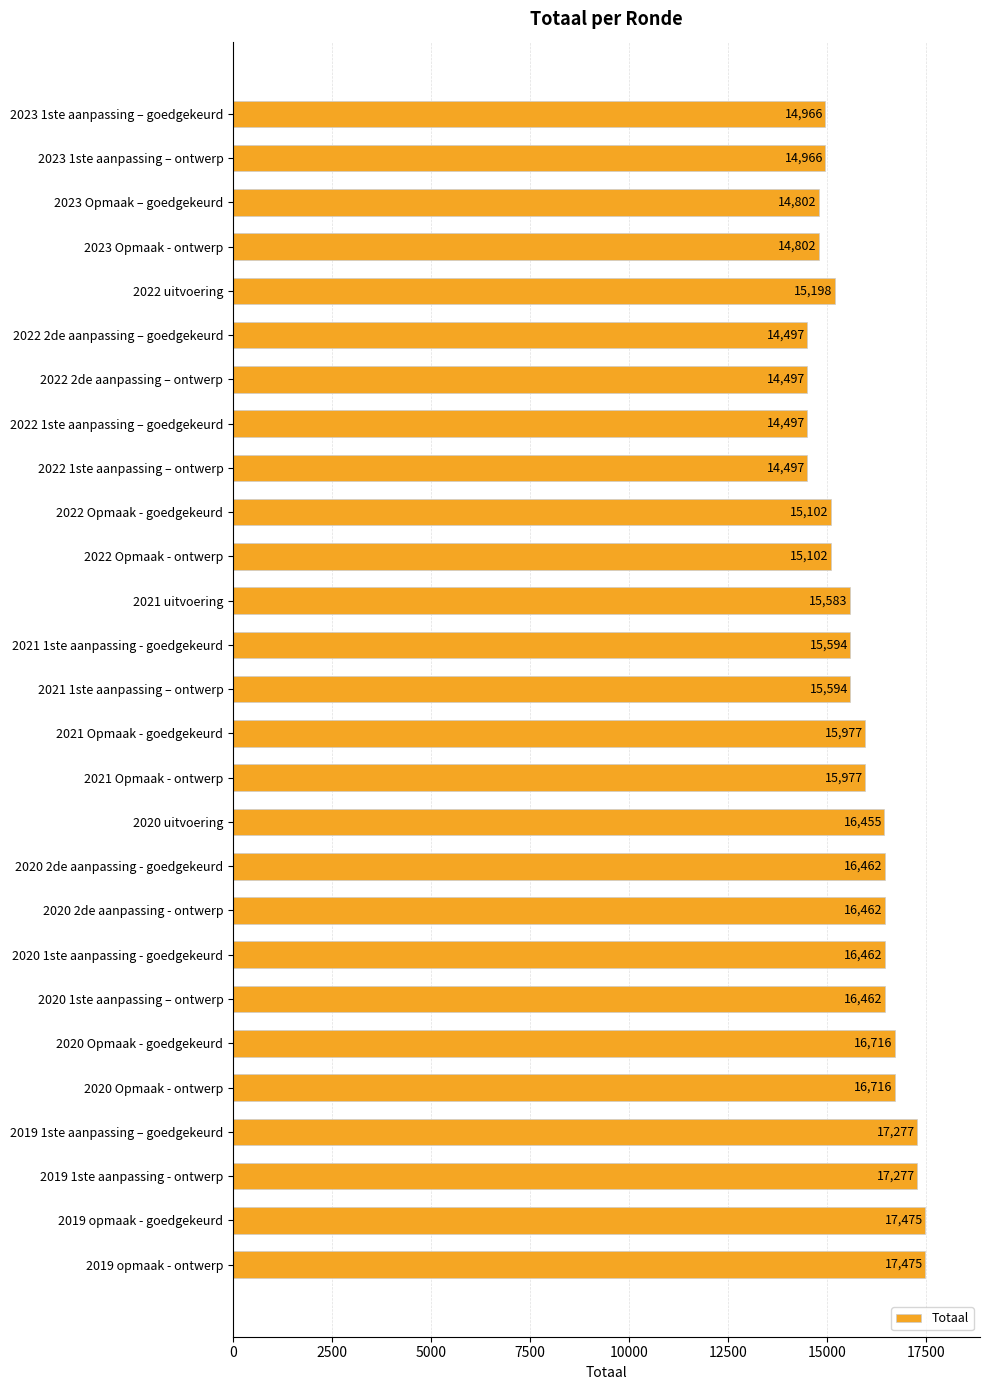

What is the greatest value displayed?

17475